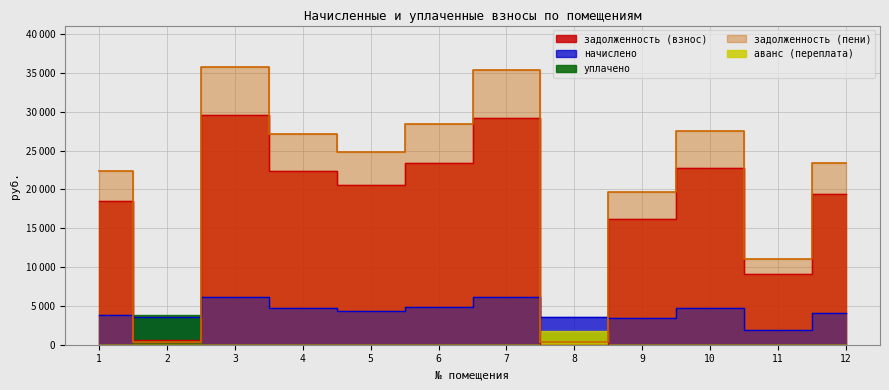

Where is the first local minimum for задолженность (взнос)?

2